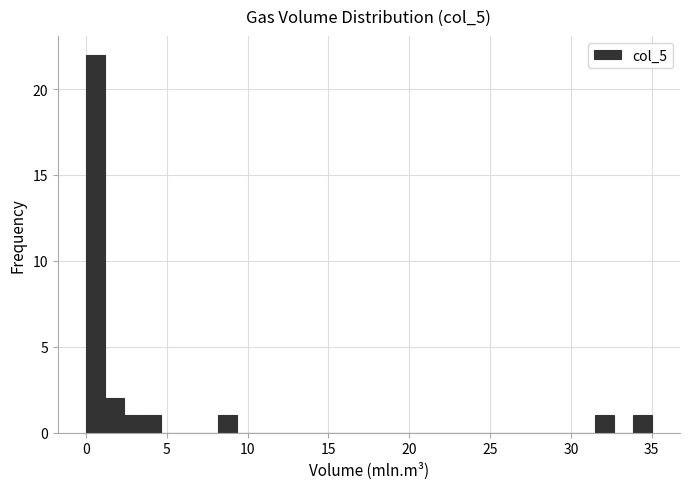

Around what value on the x-axis is the tallest bar? Give the approximate position of its centre, as read against the axis.

0.5